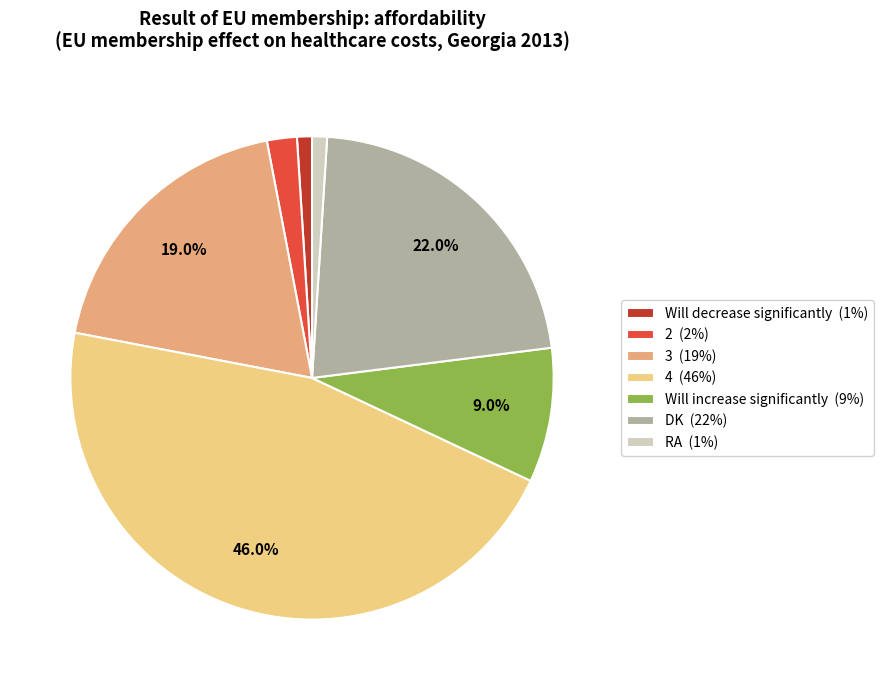

Does any single category account for the majority?

No